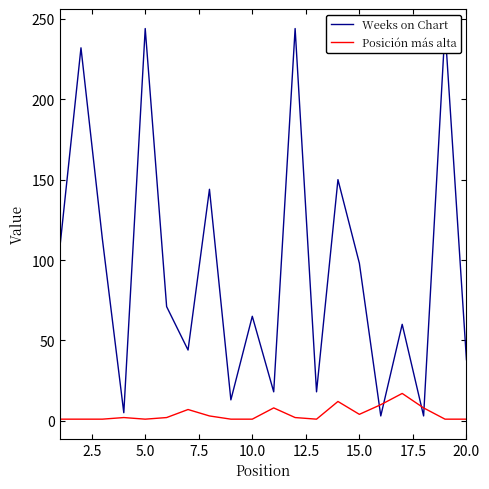

Rank the series by their average value, from lowest to highest.

Posición más alta, Weeks on Chart